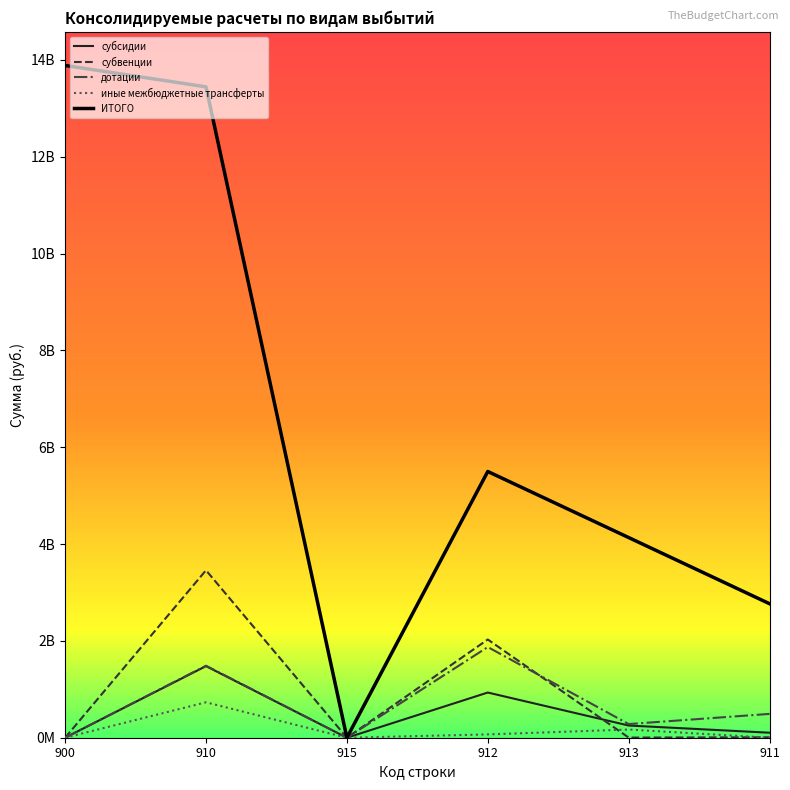

Rank the series at 911 from lowest to highest value.

иные межбюджетные трансферты, субвенции, субсидии, дотации, ИТОГО